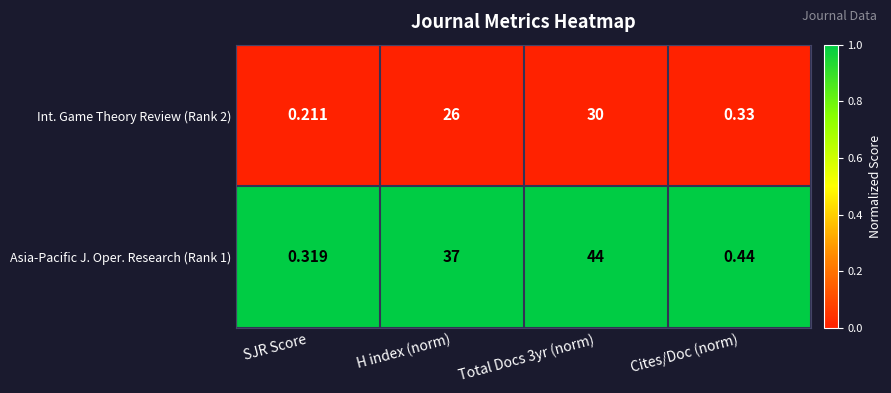

Which category has the lowest value in the Int. Game Theory Review (Rank 2) series?

SJR Score